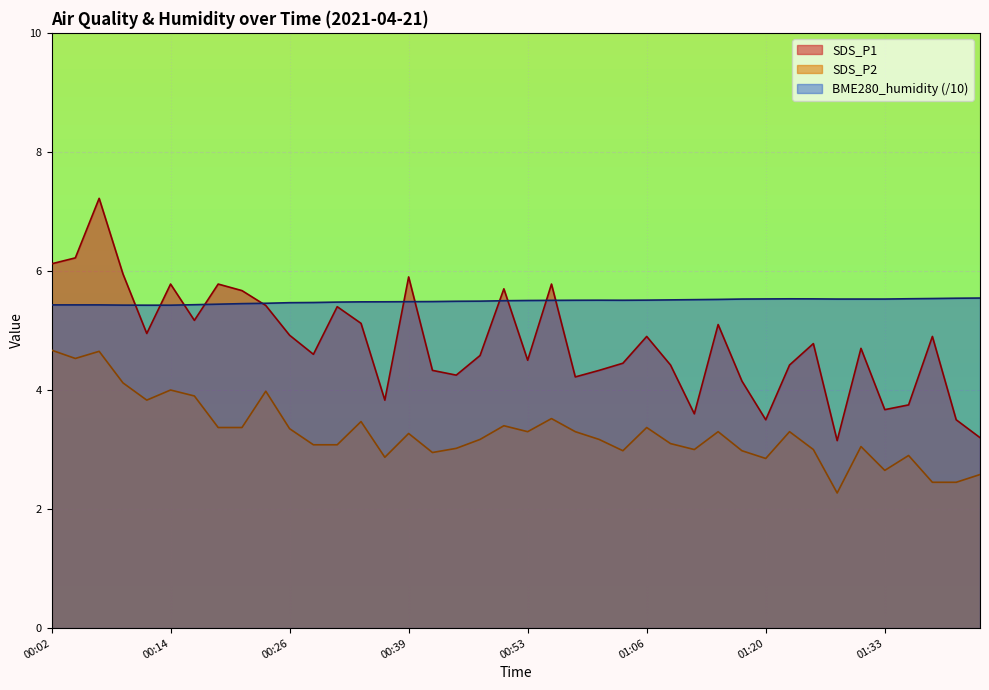

How many lines are shown in the chart?

3